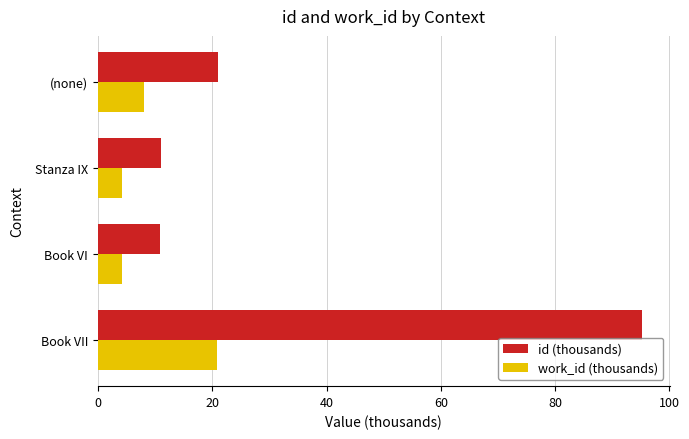

What is the sum of the work_id (thousands) values at Book VII and Book VI?

25.0